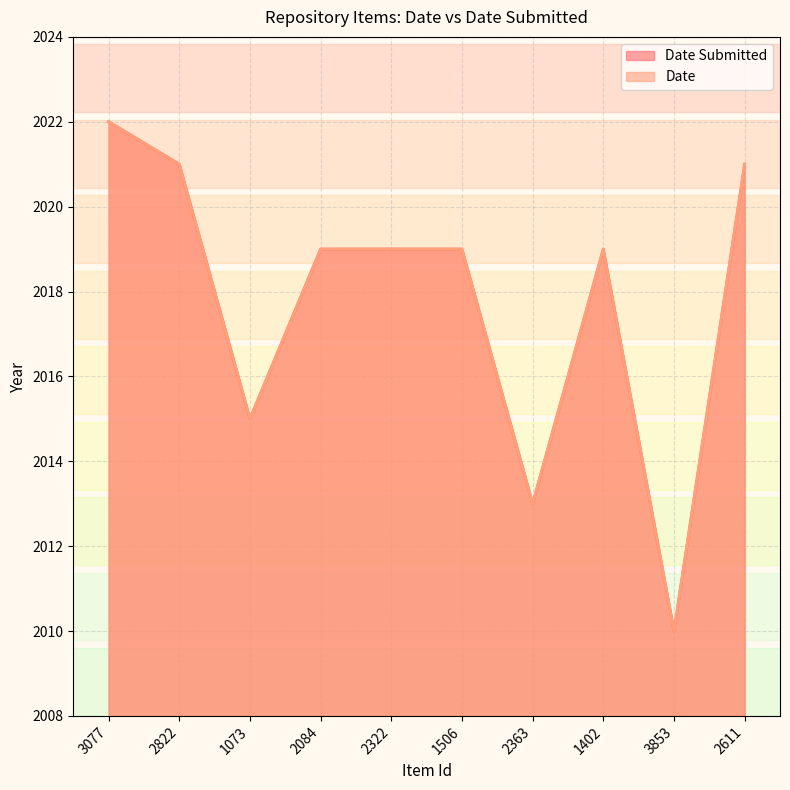

Reading right to left, extract all data points from this chart.

Date Submitted: 2021	2010	2019	2013	2019	2019	2019	2015	2021	2022
Date: 2021	2010	2019	2013	2019	2019	2019	2015	2021	2022